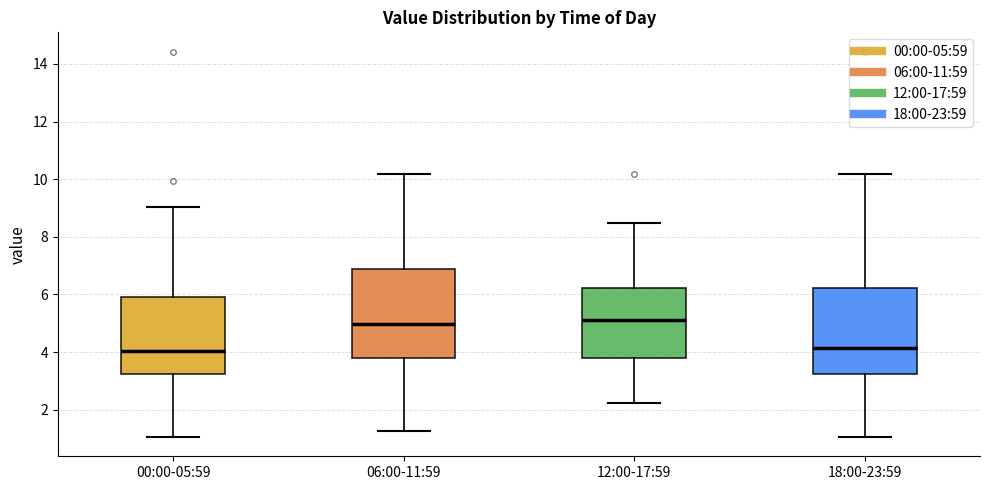

Reading left to right, read every box against the y-axis: the position of its median line, the range the box covers, and the ends of its whiskers. The values are not printed on the chart, so give them approximately, as read against the axis.

00:00-05:59: median 4.0, box 3.2 to 6.0, whiskers 1.0 to 9.0
06:00-11:59: median 5.0, box 3.8 to 6.8, whiskers 1.2 to 10.2
12:00-17:59: median 5.2, box 3.8 to 6.2, whiskers 2.2 to 8.4
18:00-23:59: median 4.2, box 3.2 to 6.2, whiskers 1.0 to 10.2